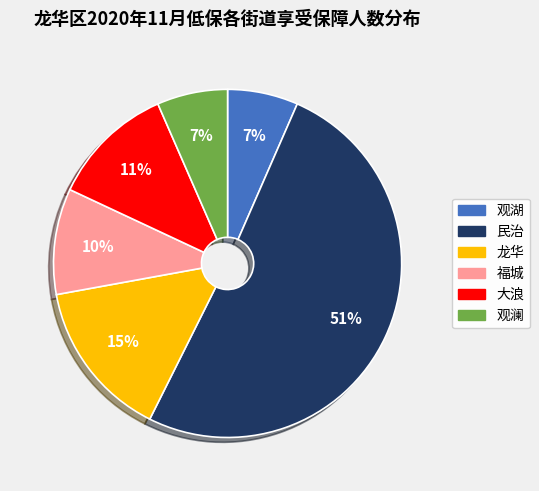

To the nearest percent, what is the difference between the largest and smallest slice percentages?

44%